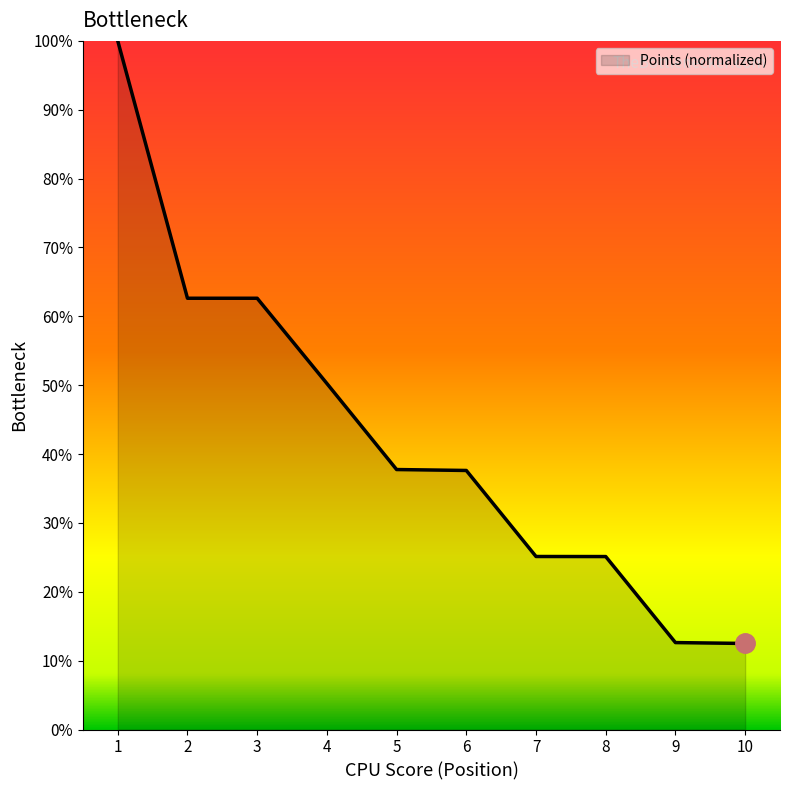

How many lines are shown in the chart?

1